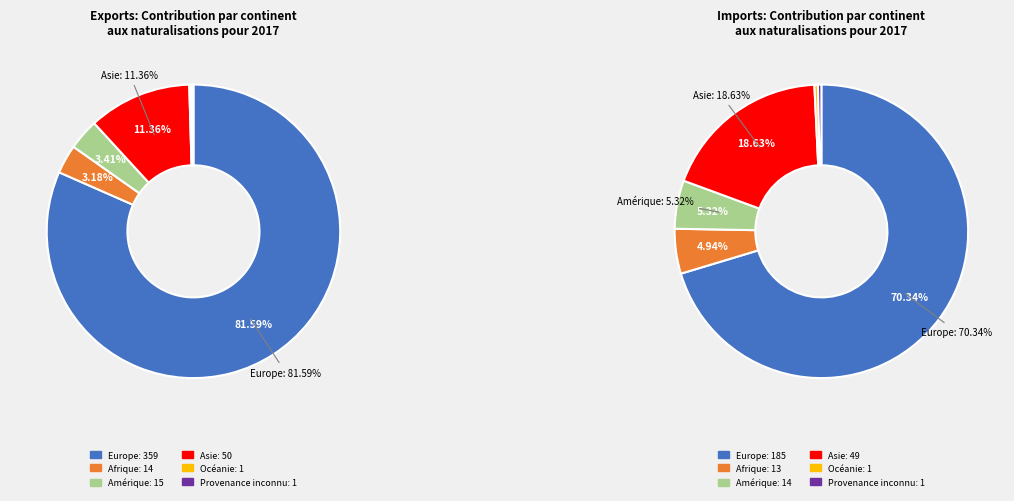

Which category has the biggest portion of the pie?

Europe